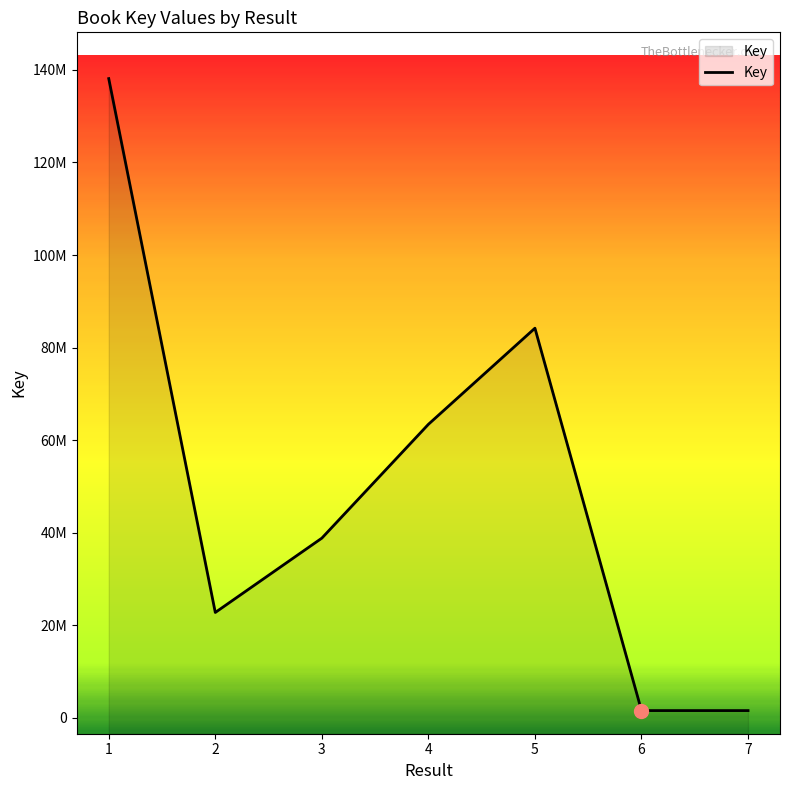

Which category has the lowest value across all series?

6